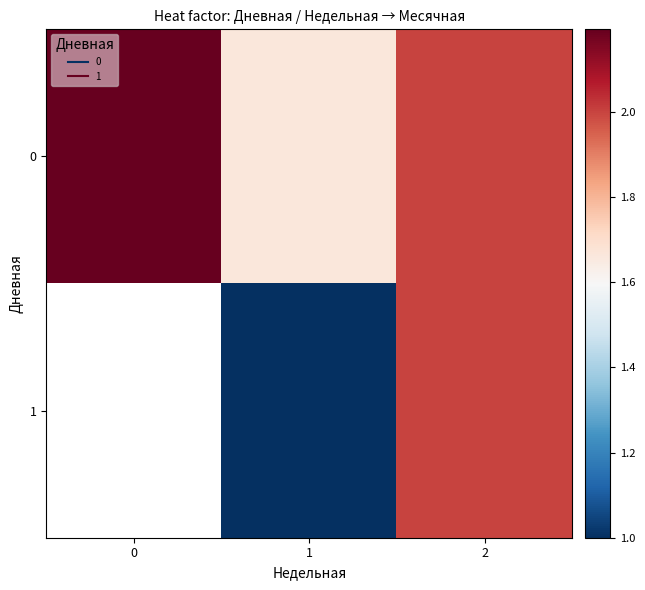

List the labels in order of 1 value, largest first.

2, 0, 1